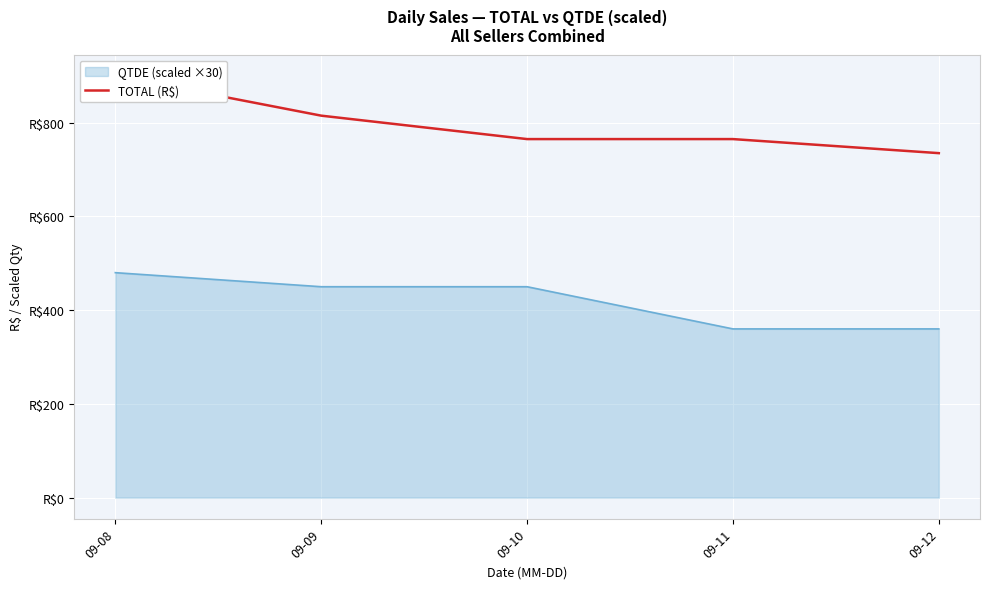

What is the value of the 4th point from the left?

765